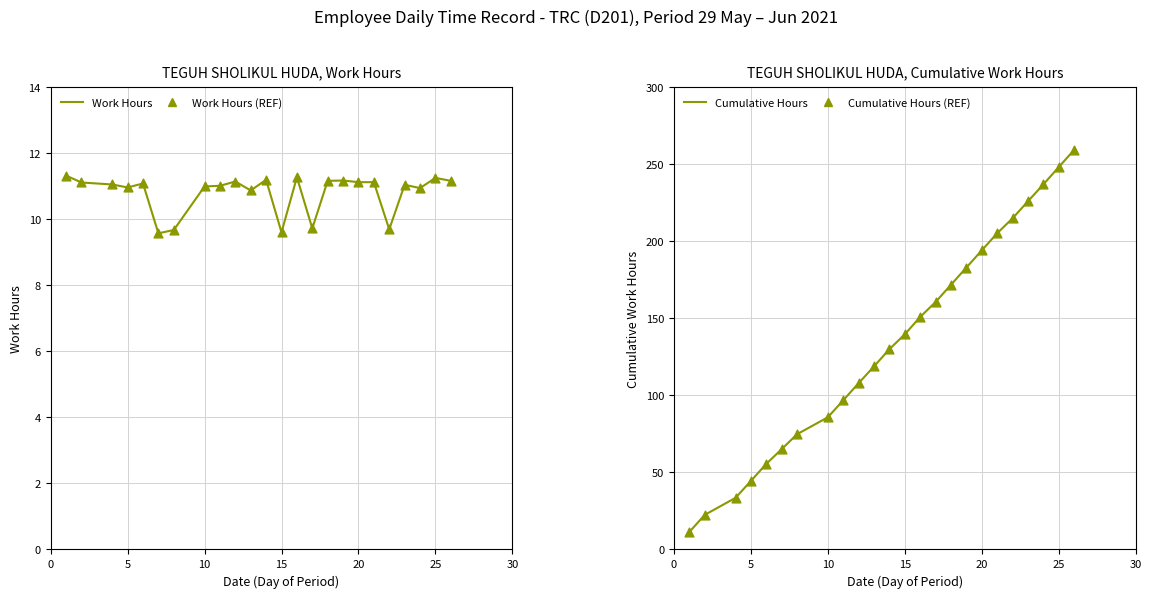

Which series has the widest spread of Y values?

Cumulative Hours